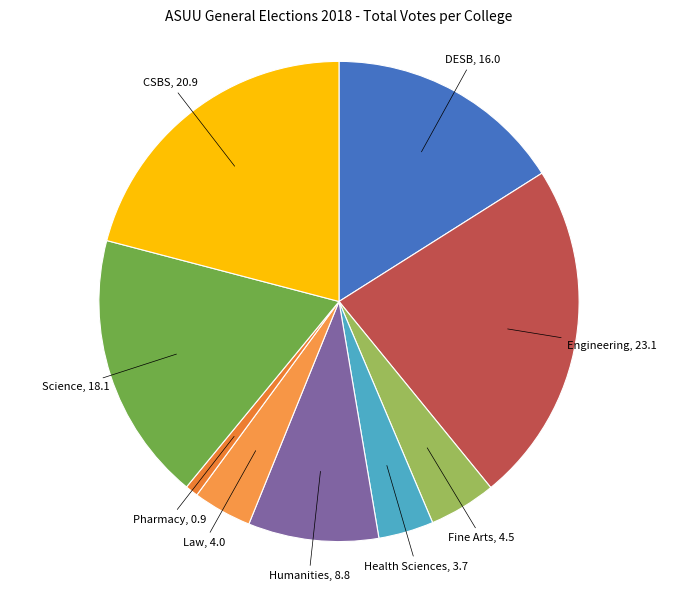

To the nearest percent, what is the difference between the largest and smallest slice percentages?

22%